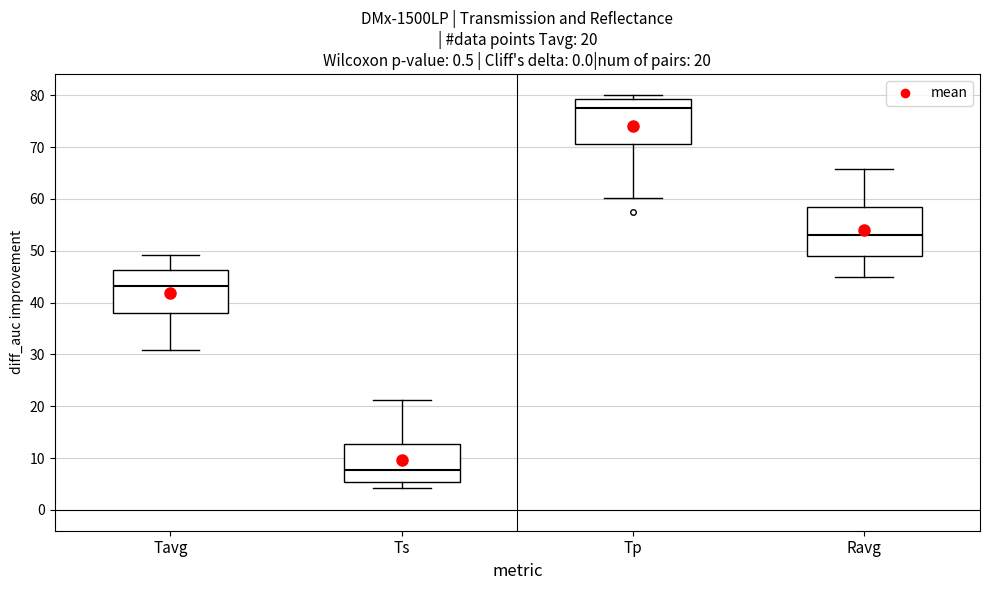

Which box has the lowest median line?

Ts